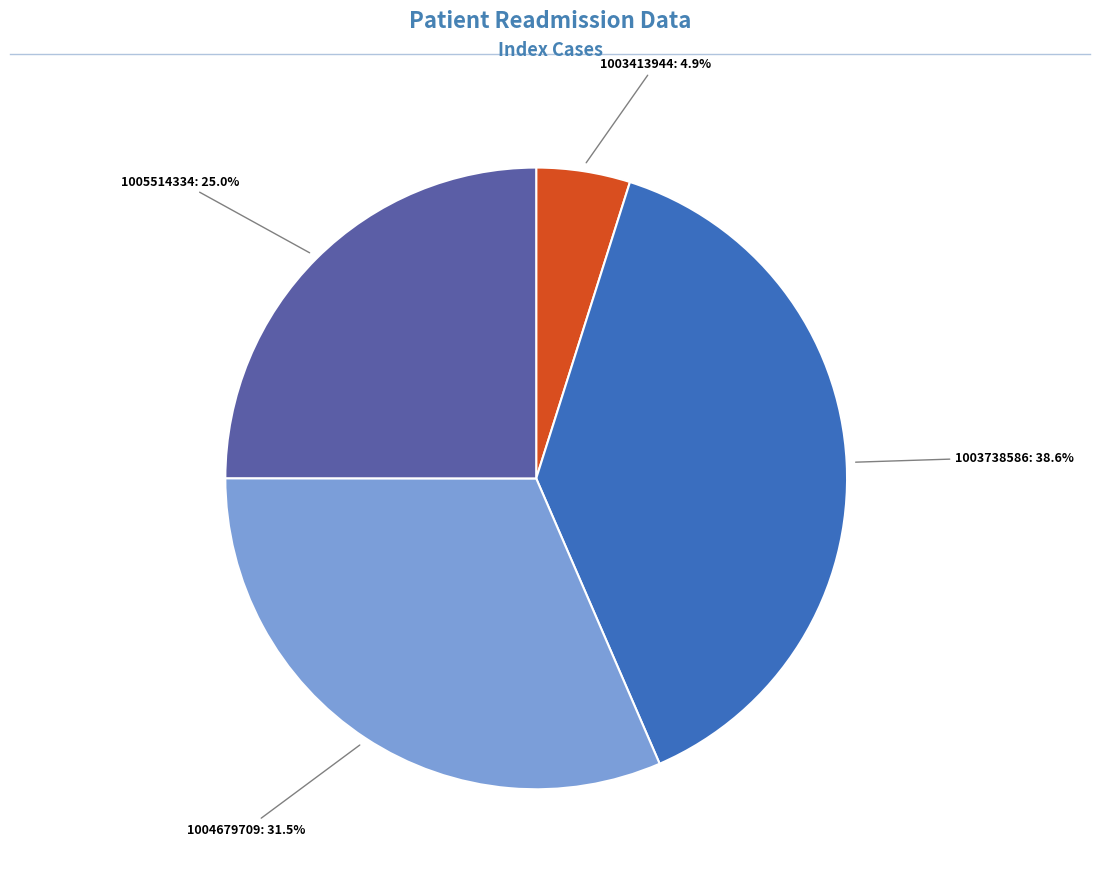

To the nearest percent, what is the difference between the 1003413944 and 1004679709 slice percentages?

27%